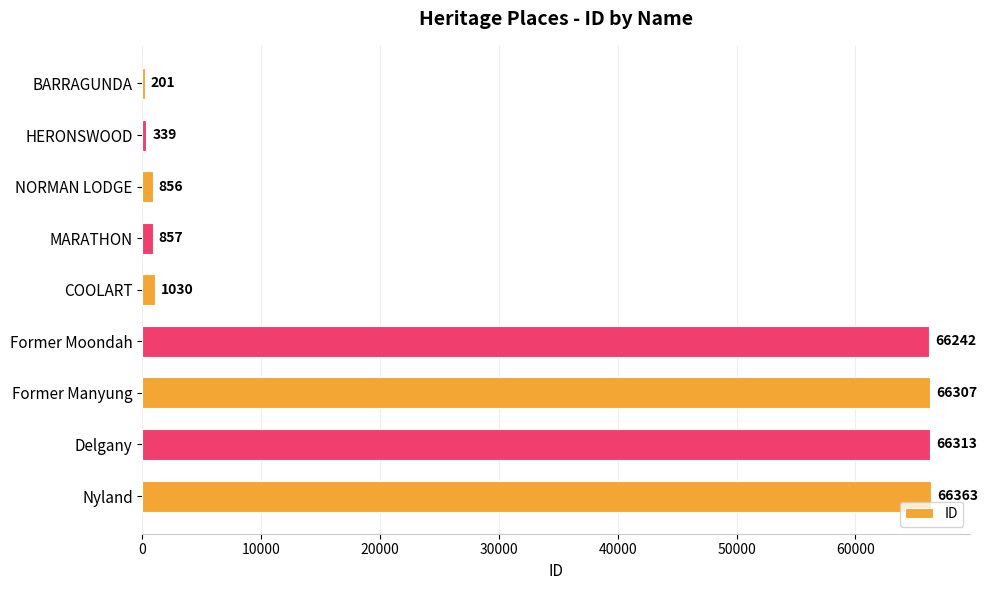

What is the approximate value at Delgany, to the nearest 50?

66300